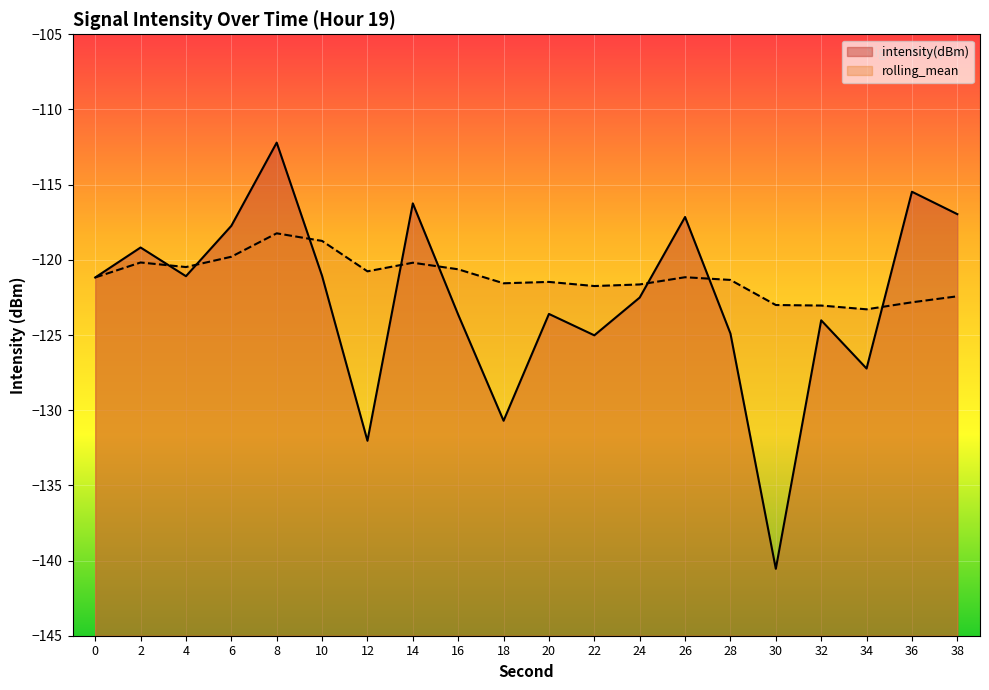

What are all the series names shown in the legend?

intensity(dBm), rolling_mean